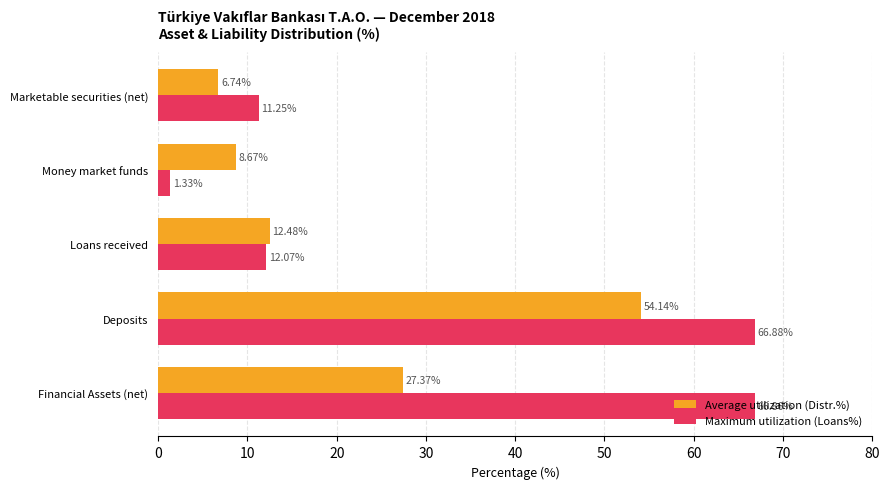

What is the difference between the maximum and minimum values in the Average utilization (Distr.%) series?

47.4